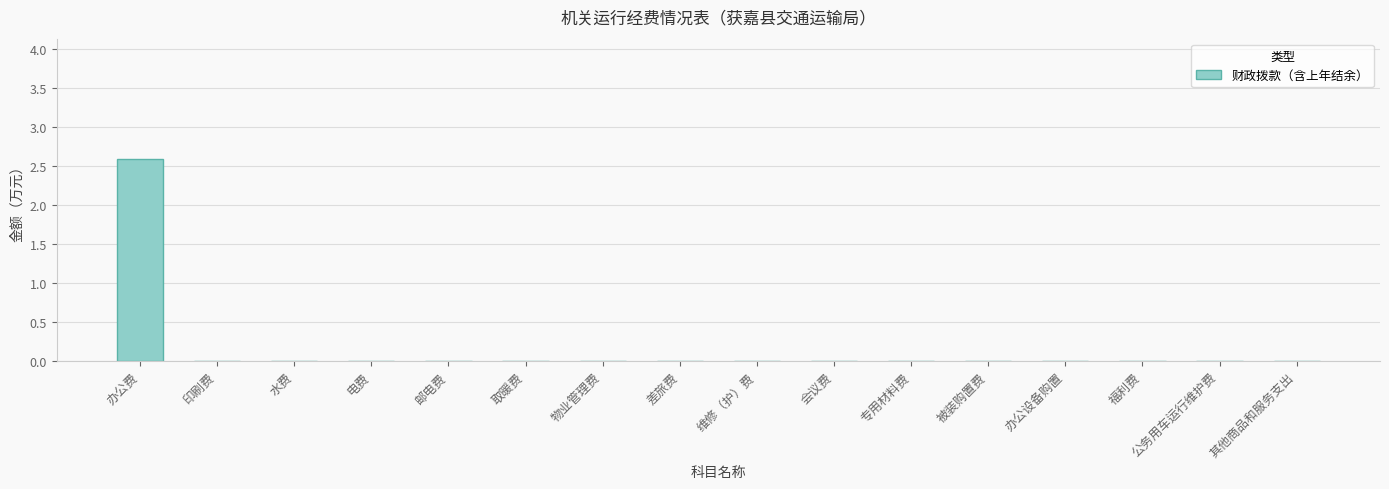

The value at 福利费 is -1.7. True or false?

False